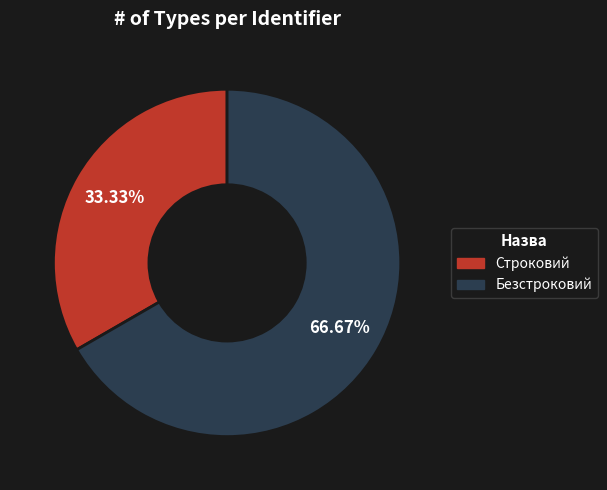

How many slices are in this pie chart?

2